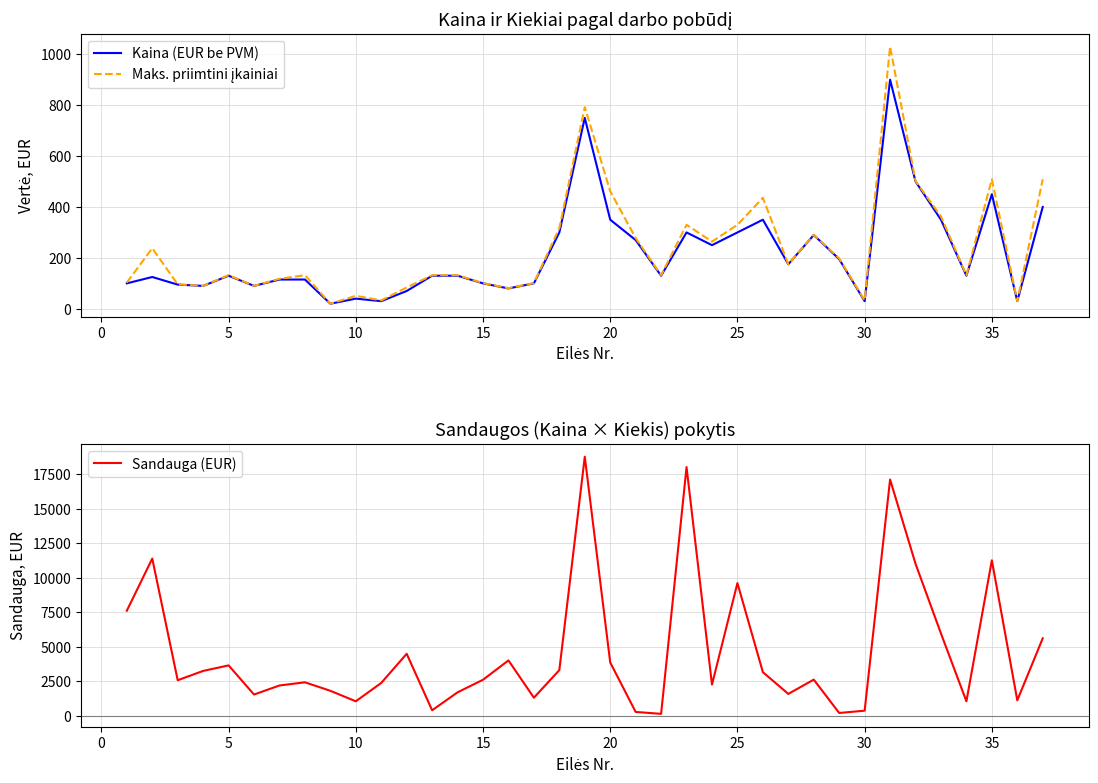

What is the maximum value for Sandauga (EUR)?

18750